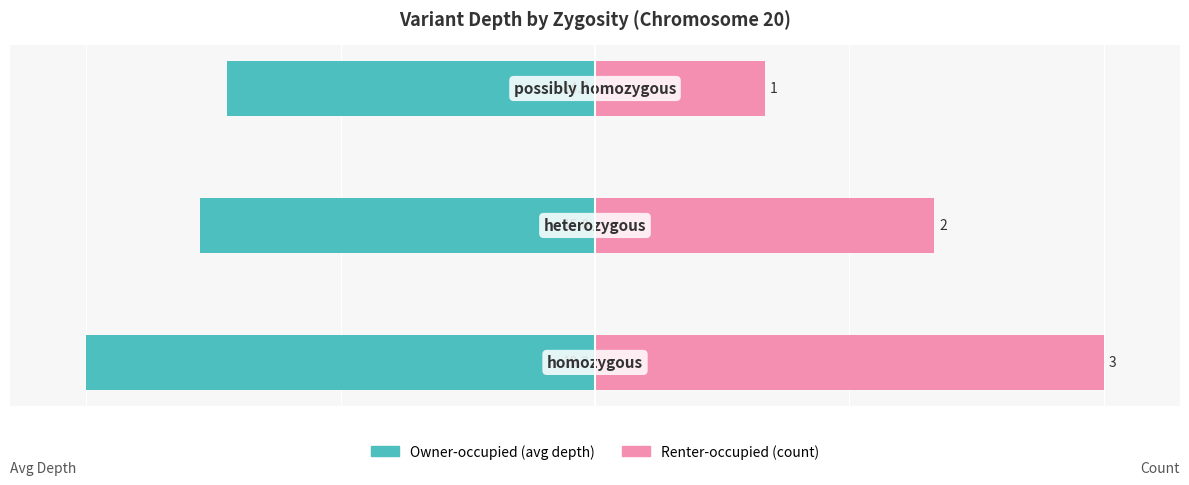

Are the bars grouped side by side (vs. stacked)?

Yes